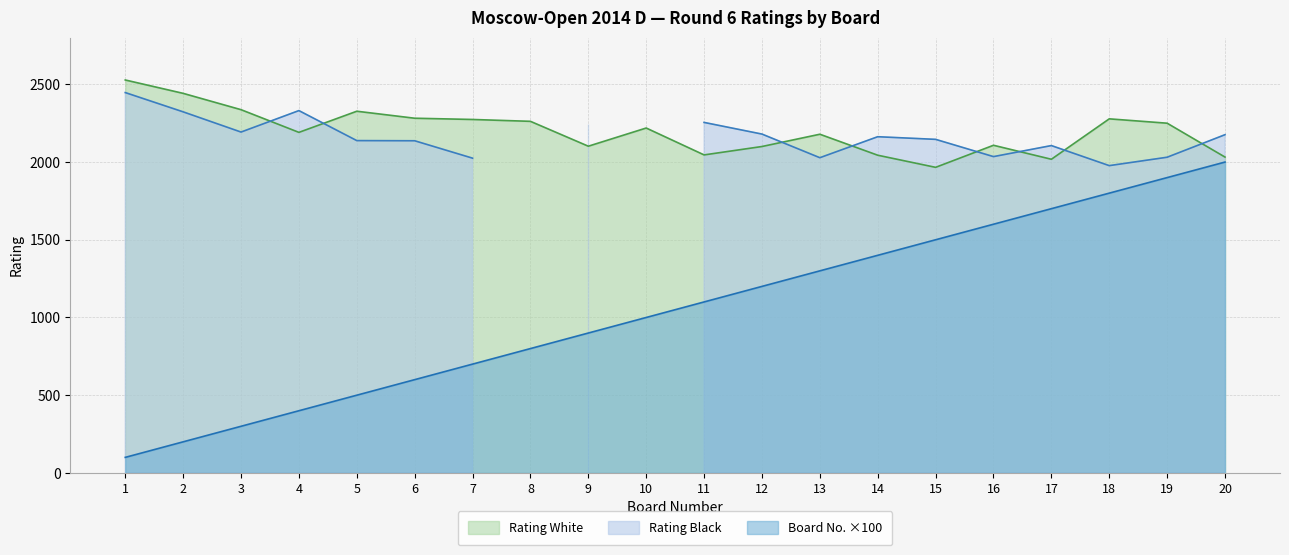

Between 13 and 4, which is larger?

4